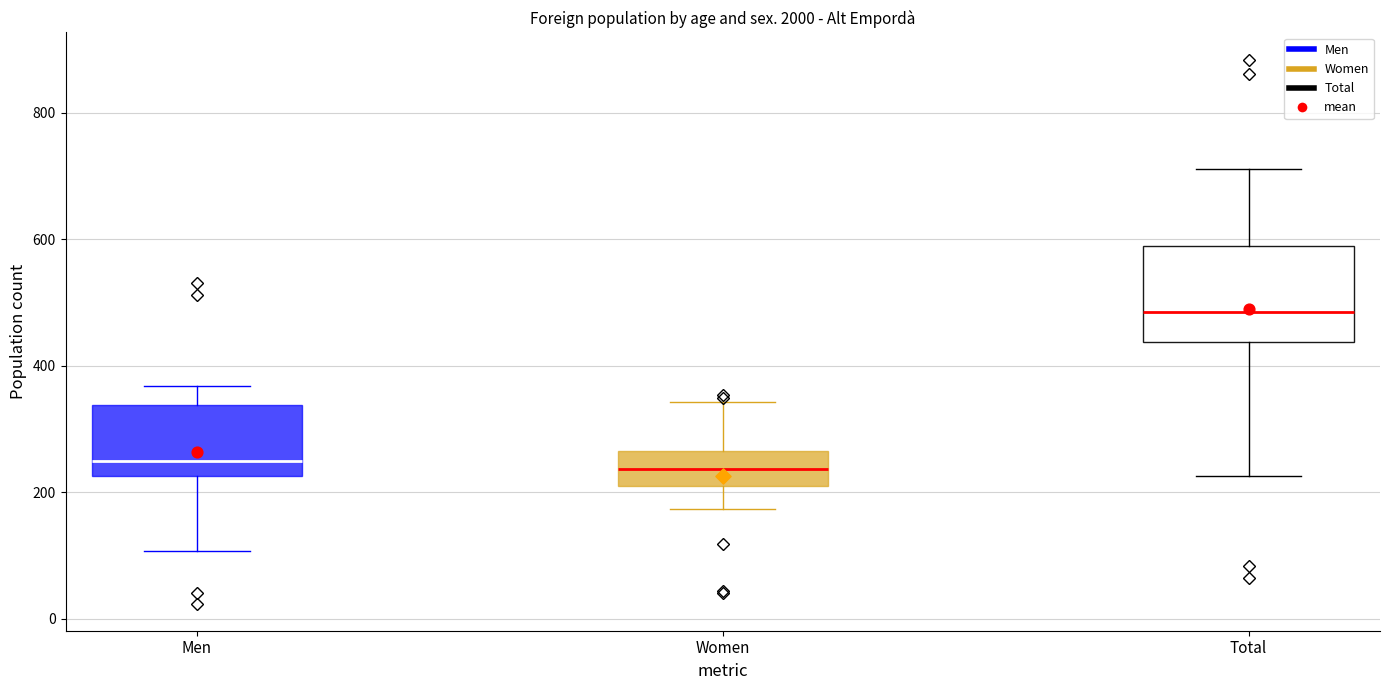

Which box is the tallest, from its lower edge to its upper edge?

Total